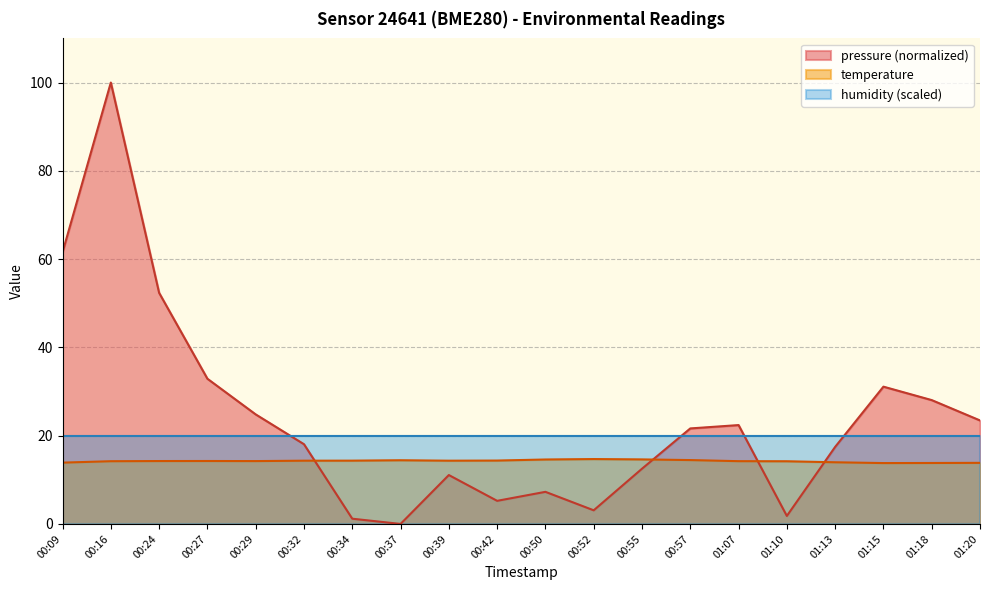

What are all the series names shown in the legend?

pressure (normalized), temperature, humidity (scaled)